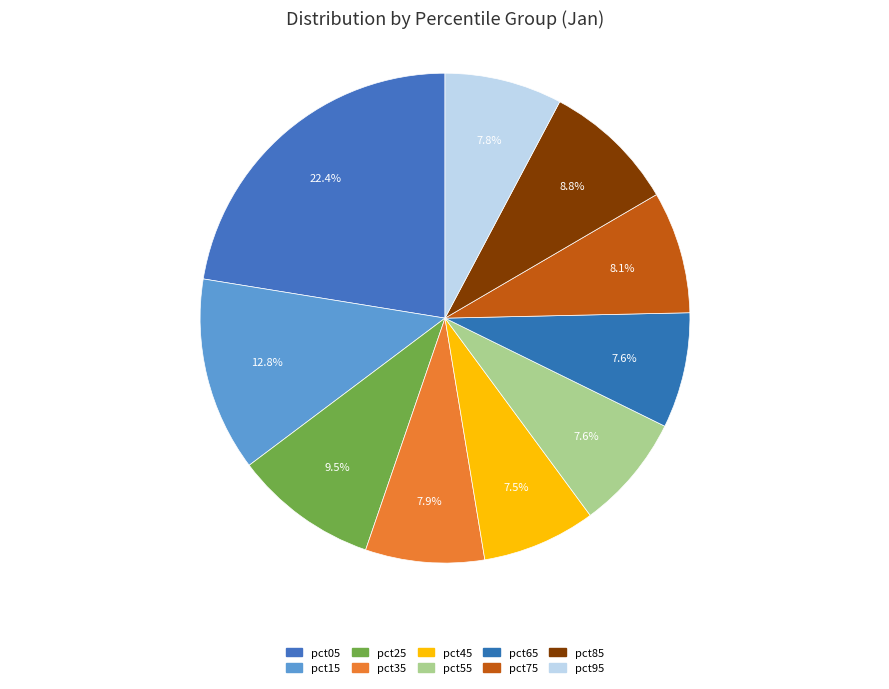

Which has a higher value, pct95 or pct75?

pct75